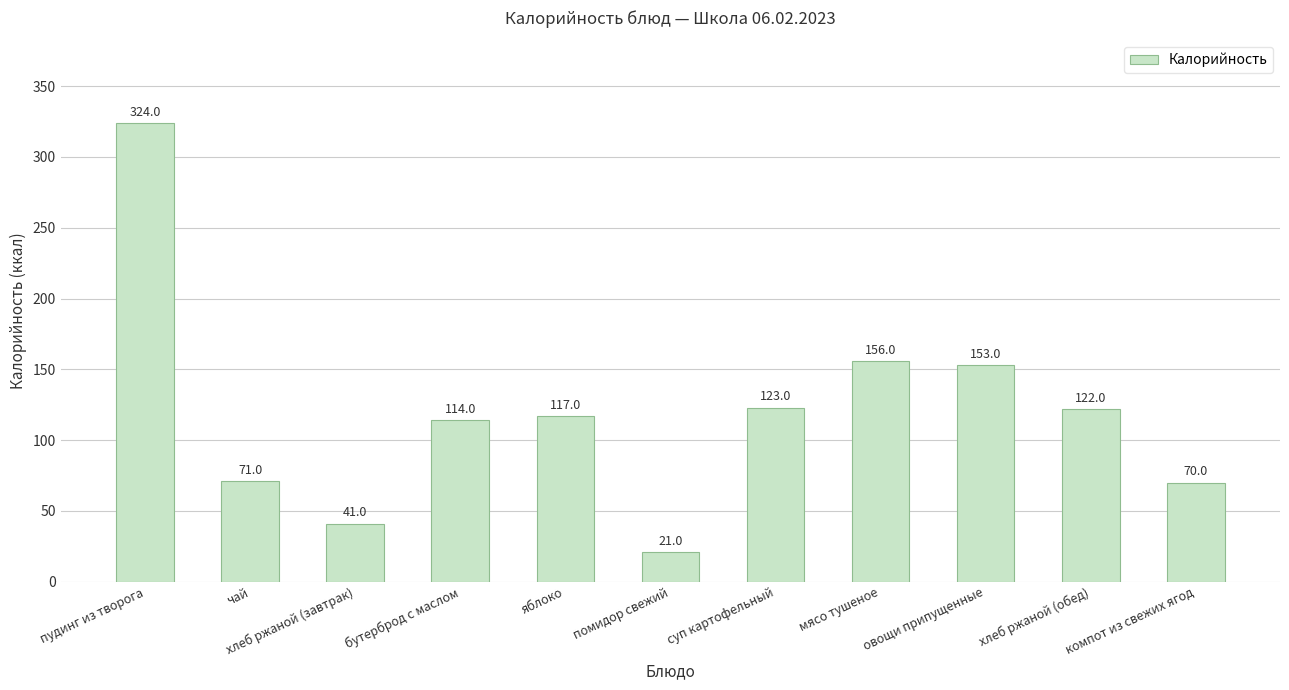

What is the label of the 2nd bar from the left?

чай